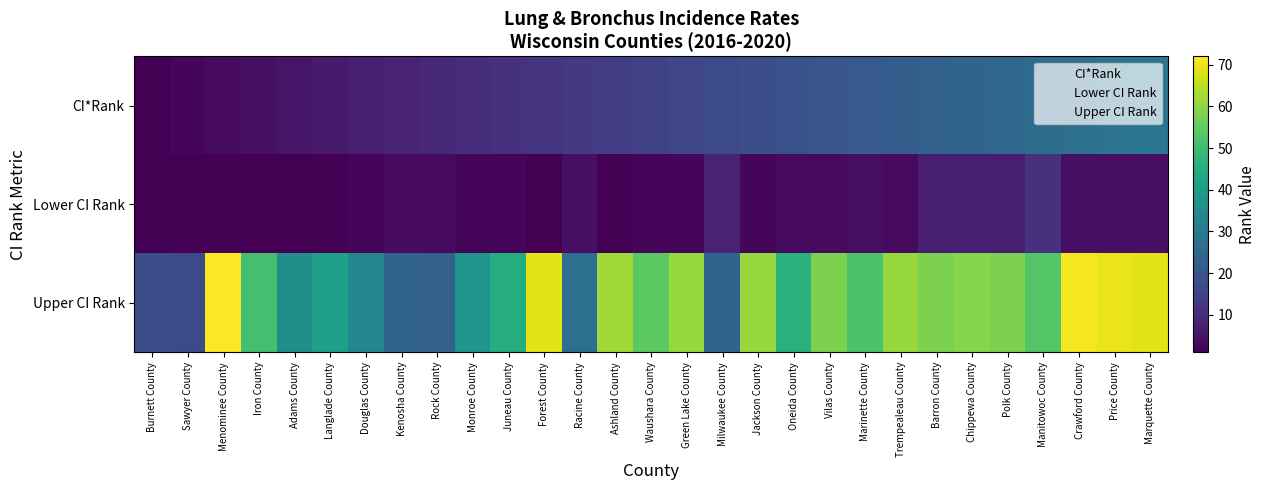

Reading left to right, transcribe all the data shown in this chart.

CI*Rank: Burnett County=1	Sawyer County=2	Menominee County=3	Iron County=4	Adams County=5	Langlade County=6	Douglas County=7	Kenosha County=8	Rock County=9	Monroe County=10	Juneau County=11	Forest County=12	Racine County=13	Ashland County=14	Waushara County=15	Green Lake County=16	Milwaukee County=17	Jackson County=18	Oneida County=19	Vilas County=20	Marinette County=21	Trempealeau County=22	Barron County=23	Chippewa County=24	Polk County=25	Manitowoc County=26	Crawford County=27	Price County=28	Marquette County=29
Lower CI Rank: Burnett County=1	Sawyer County=1	Menominee County=1	Iron County=1	Adams County=1	Langlade County=1	Douglas County=2	Kenosha County=3	Rock County=3	Monroe County=2	Juneau County=2	Forest County=1	Racine County=4	Ashland County=1	Waushara County=2	Green Lake County=2	Milwaukee County=8	Jackson County=2	Oneida County=3	Vilas County=3	Marinette County=4	Trempealeau County=3	Barron County=7	Chippewa County=7	Polk County=7	Manitowoc County=11	Crawford County=4	Price County=4	Marquette County=4
Upper CI Rank: Burnett County=18	Sawyer County=17	Menominee County=72	Iron County=51	Adams County=36	Langlade County=41	Douglas County=34	Kenosha County=24	Rock County=23	Monroe County=38	Juneau County=45	Forest County=69	Racine County=27	Ashland County=62	Waushara County=54	Green Lake County=61	Milwaukee County=24	Jackson County=61	Oneida County=46	Vilas County=58	Marinette County=52	Trempealeau County=61	Barron County=58	Chippewa County=59	Polk County=58	Manitowoc County=53	Crawford County=71	Price County=70	Marquette County=69